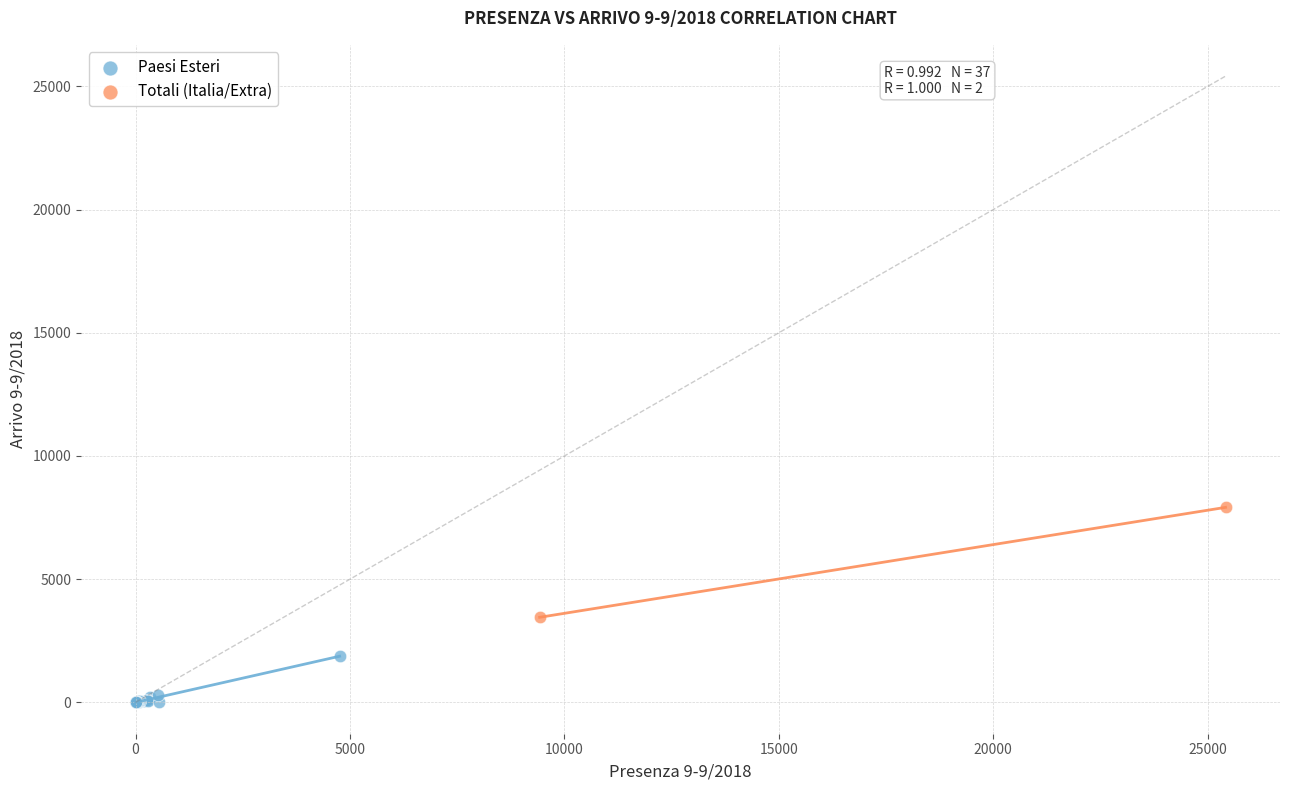

What are all the series names shown in the legend?

Paesi Esteri, Totali (Italia/Extra)